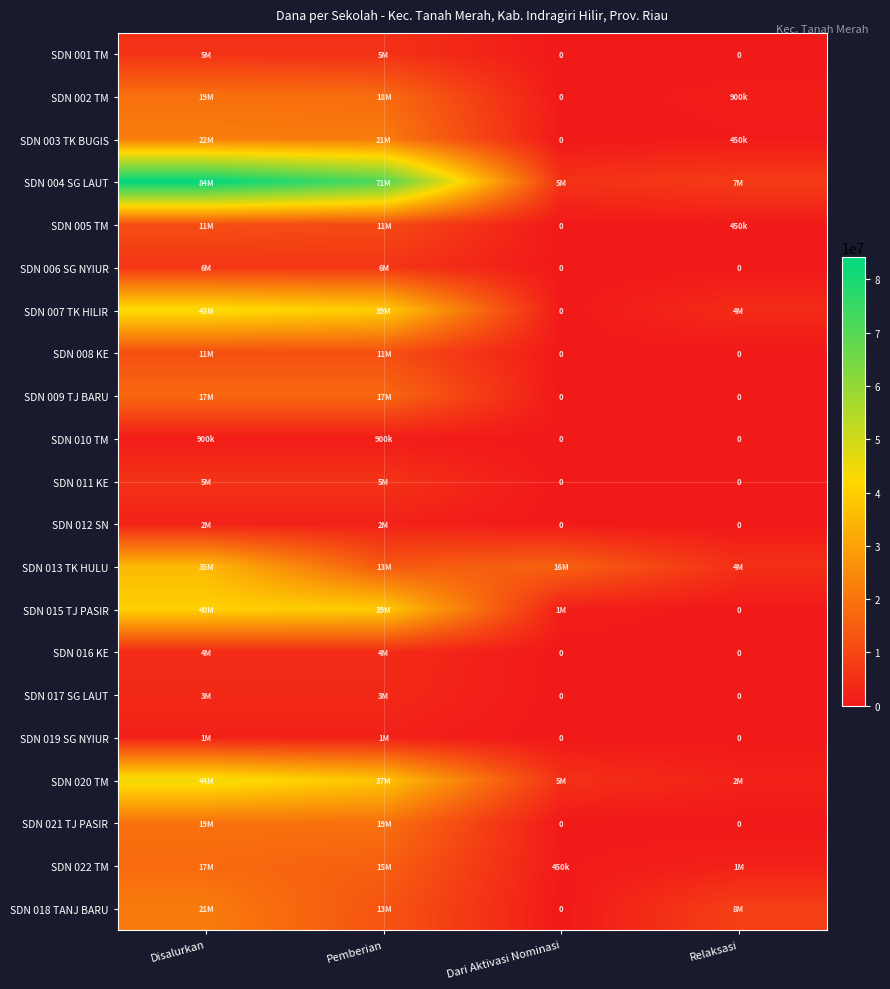

At which category does the chart reach its peak across all series?

Disalurkan